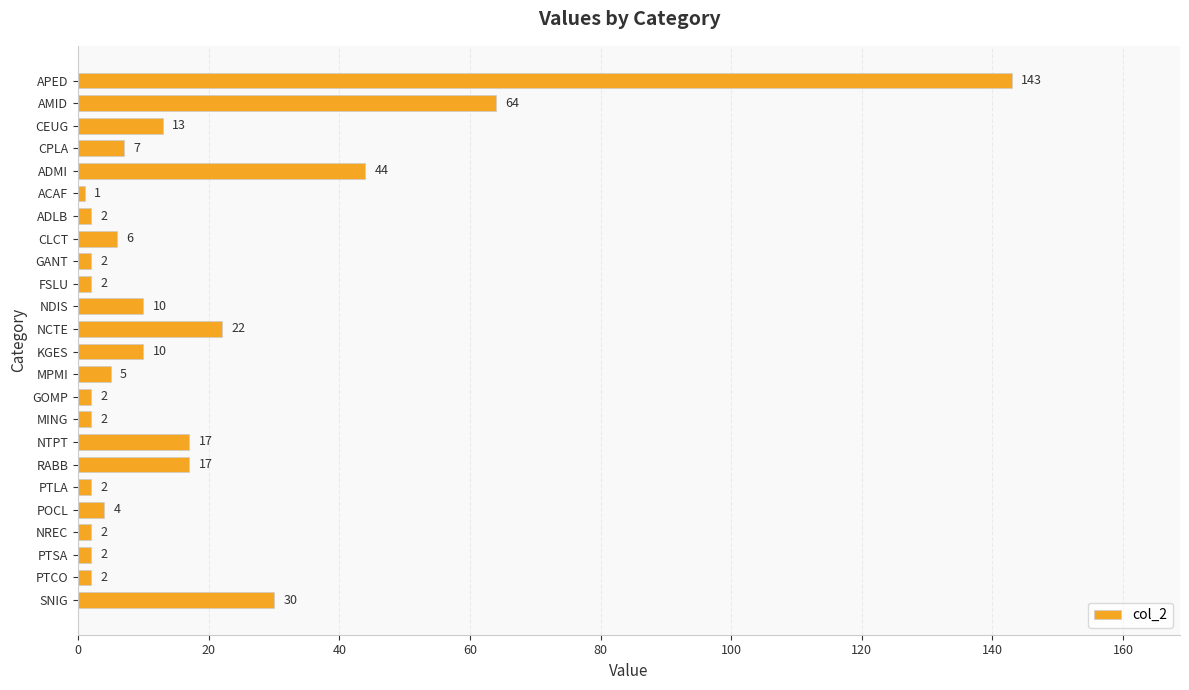

What is the ratio of the value at POCL to the value at MPMI?

0.8